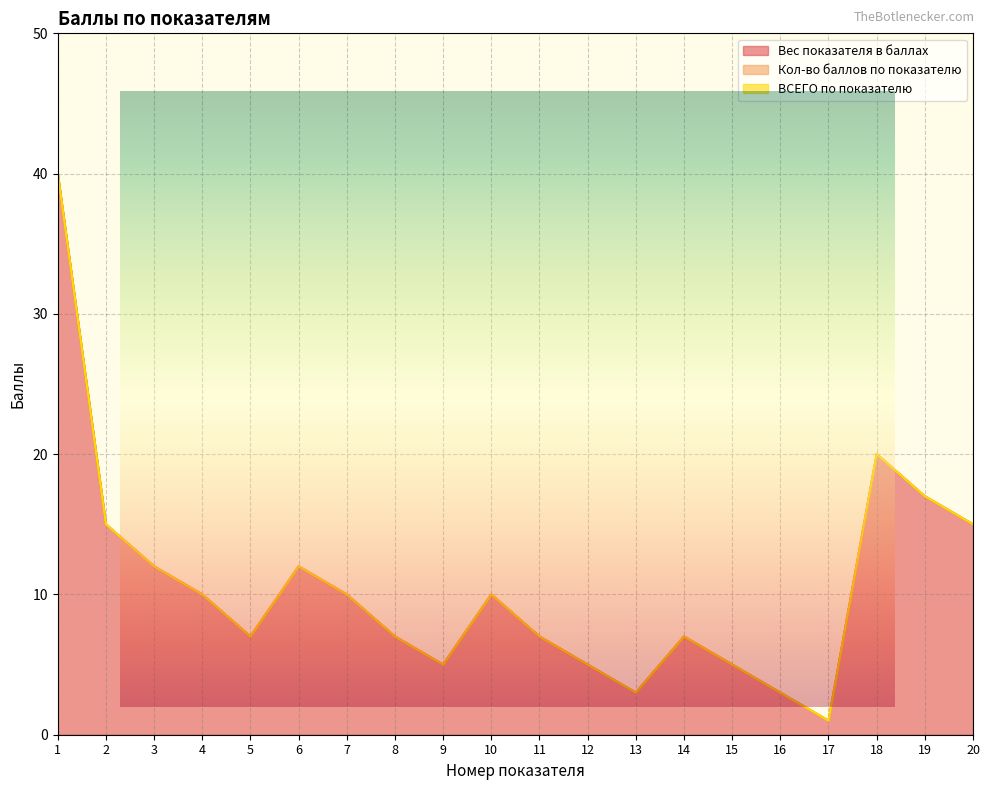

At which category is the sum across all series the highest?

1